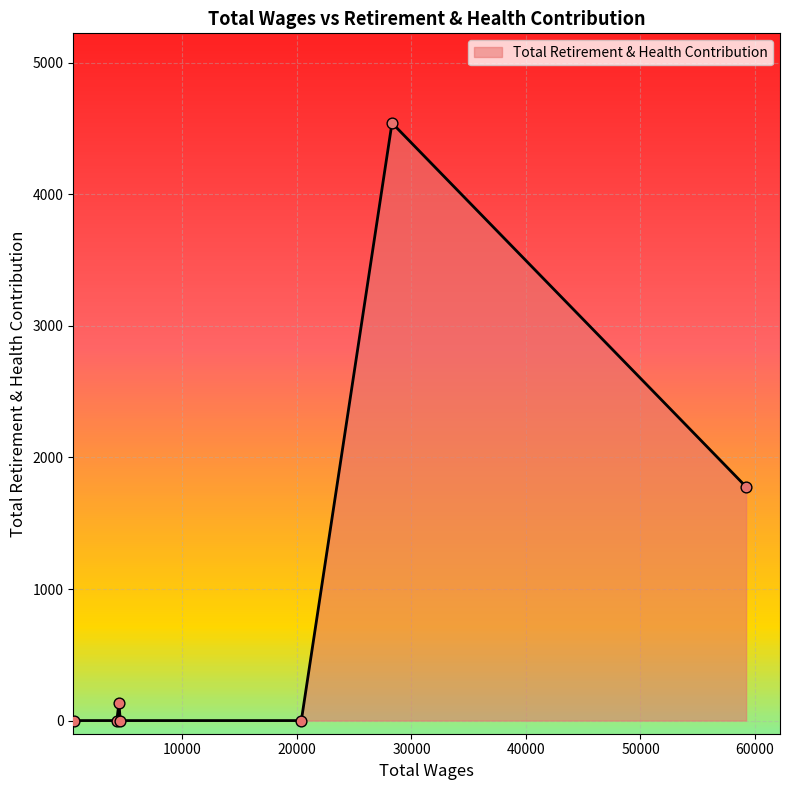

How many interior local peaks (higher than both neighbors) does the data have?

2